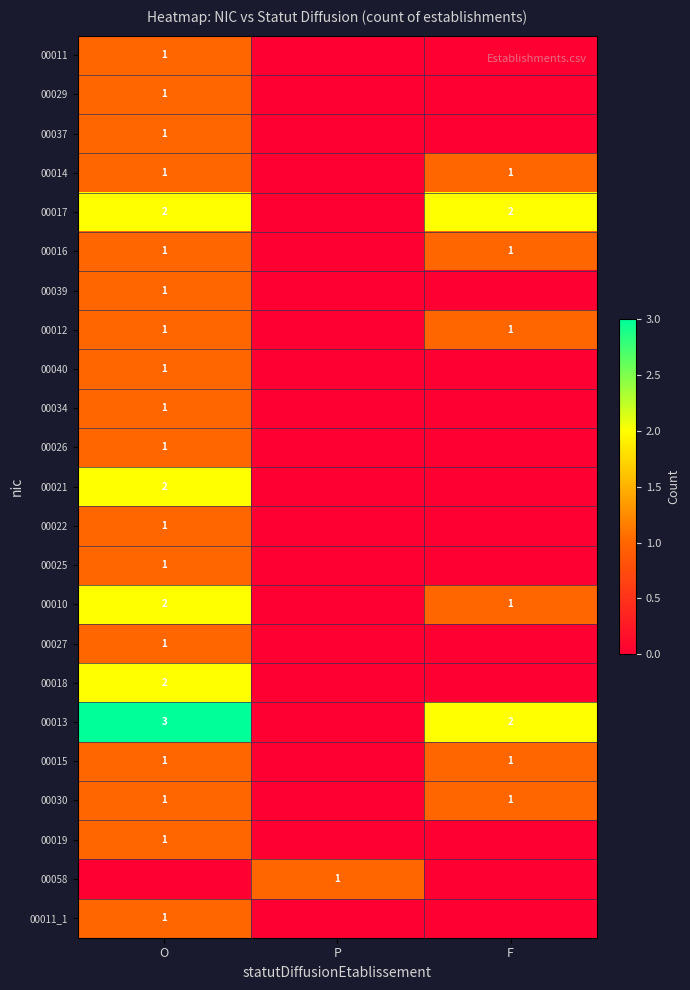

Which label corresponds to the smallest value in the chart?

P